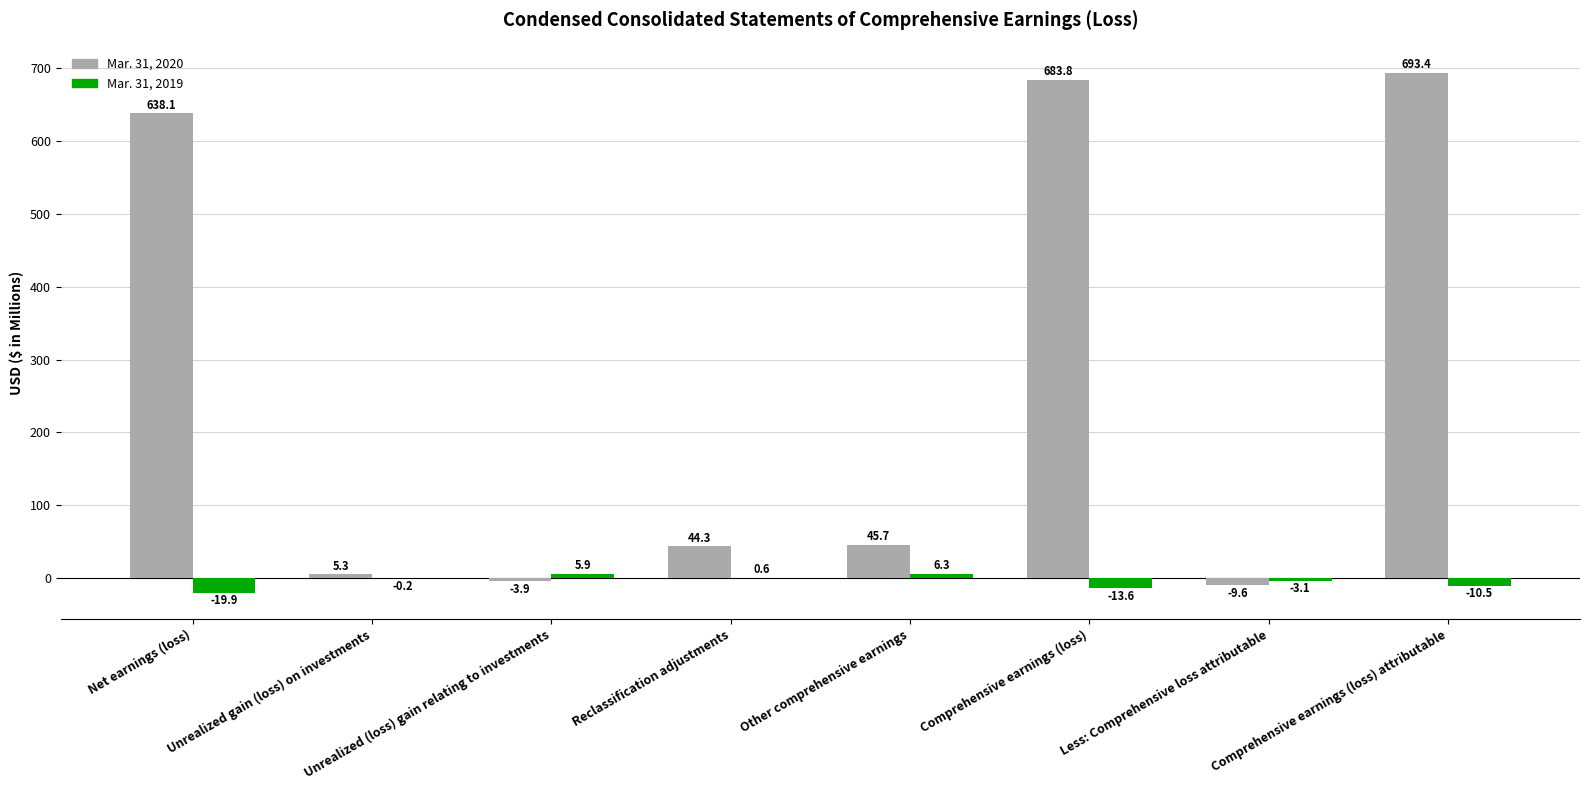

At which label is Mar. 31, 2019 closest to -6?

Less: Comprehensive loss attributable